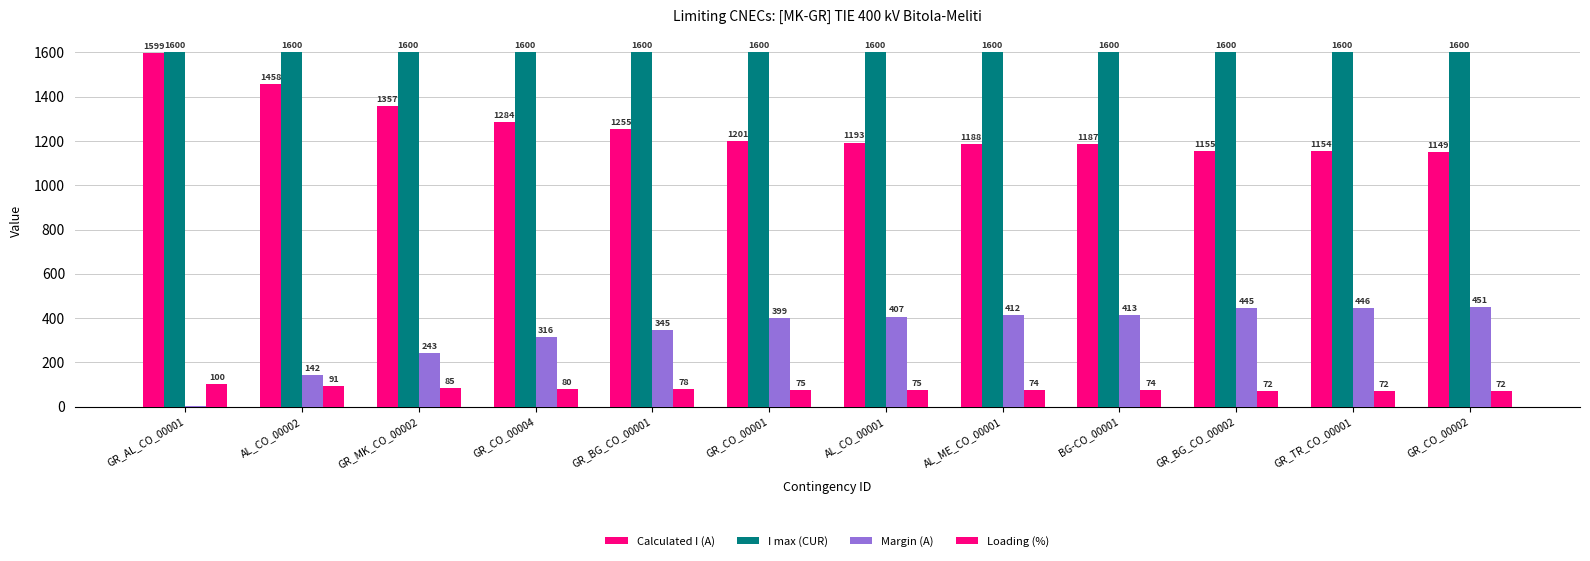

What is the maximum value shown in the chart?

1600